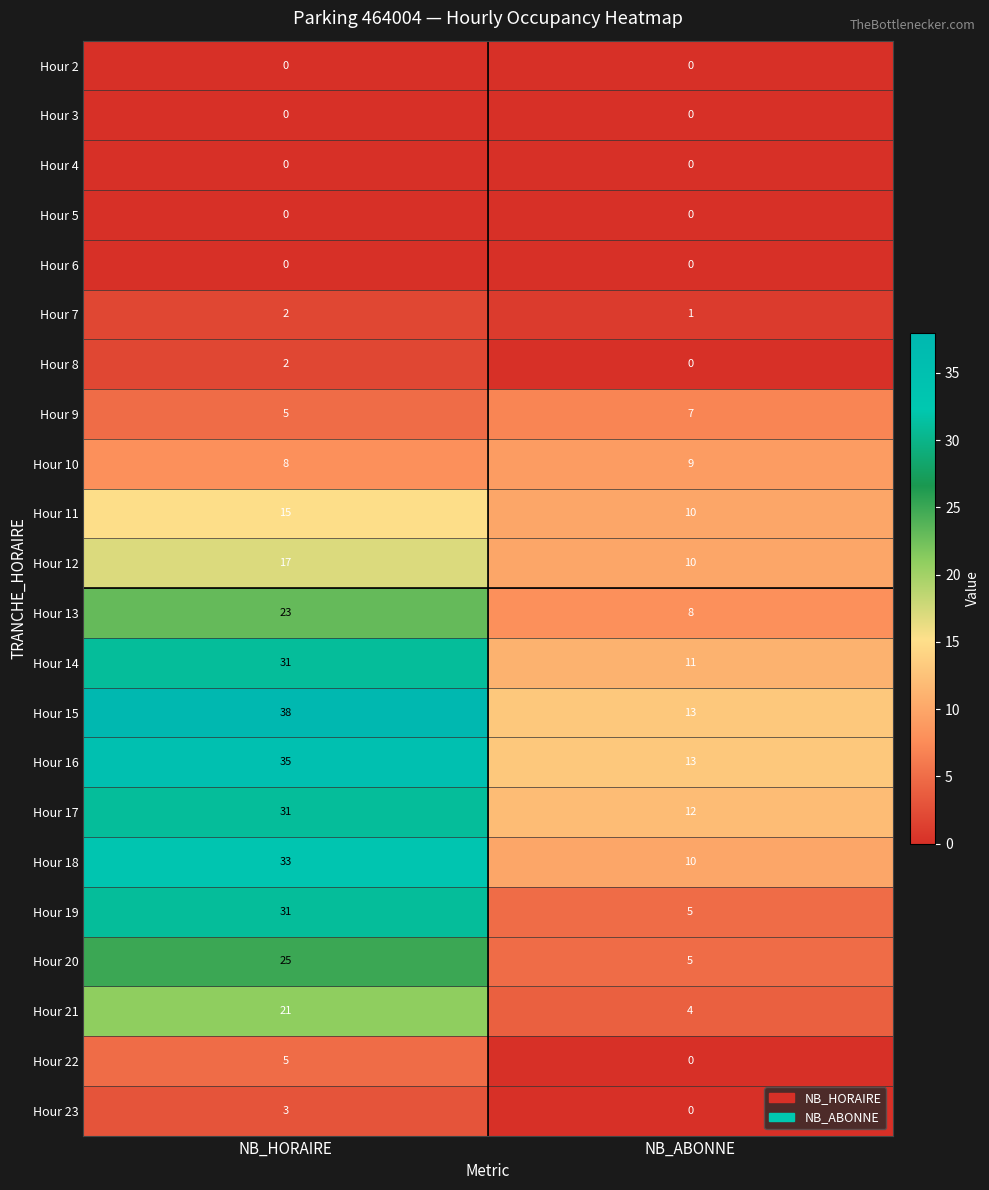

The value of Hour 21 at NB_ABONNE is 4. True or false?

True